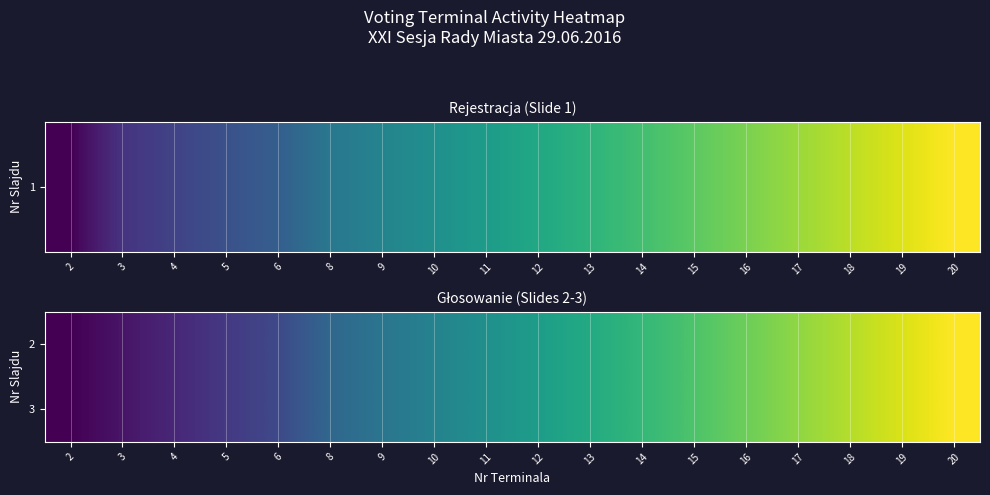

At which category is the sum across all series the highest?

20